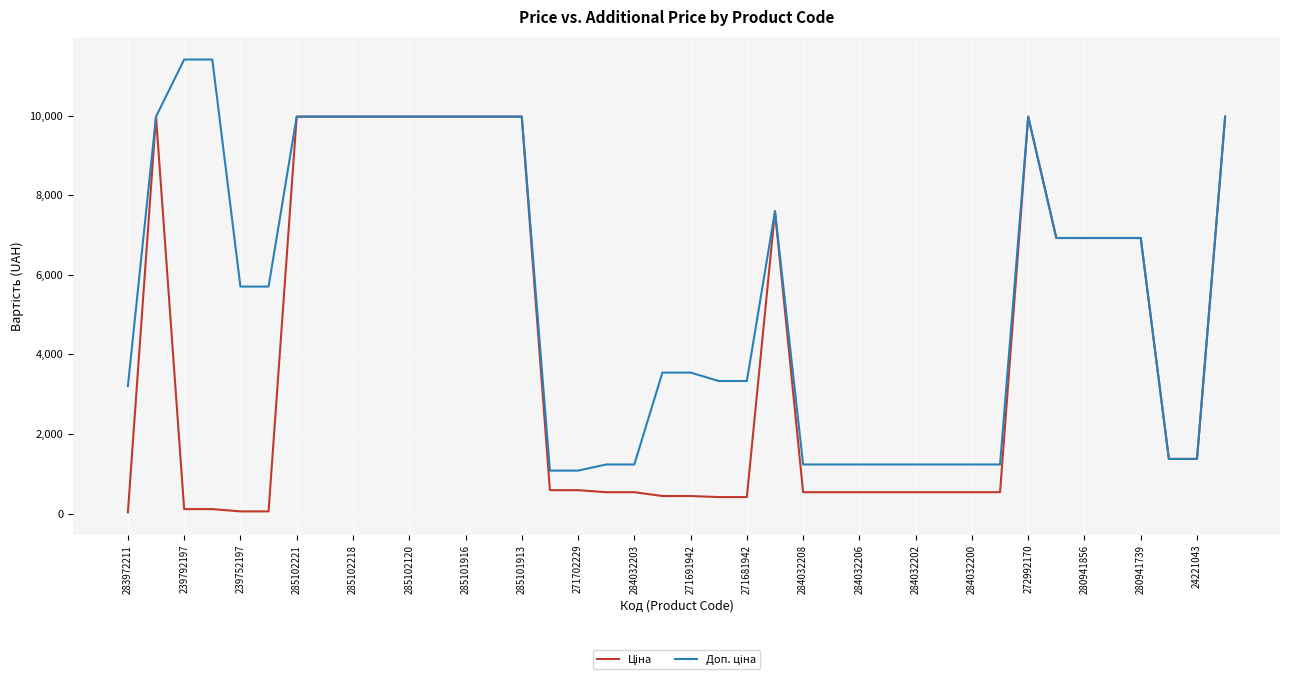

Count the number of categories in the chart.

40